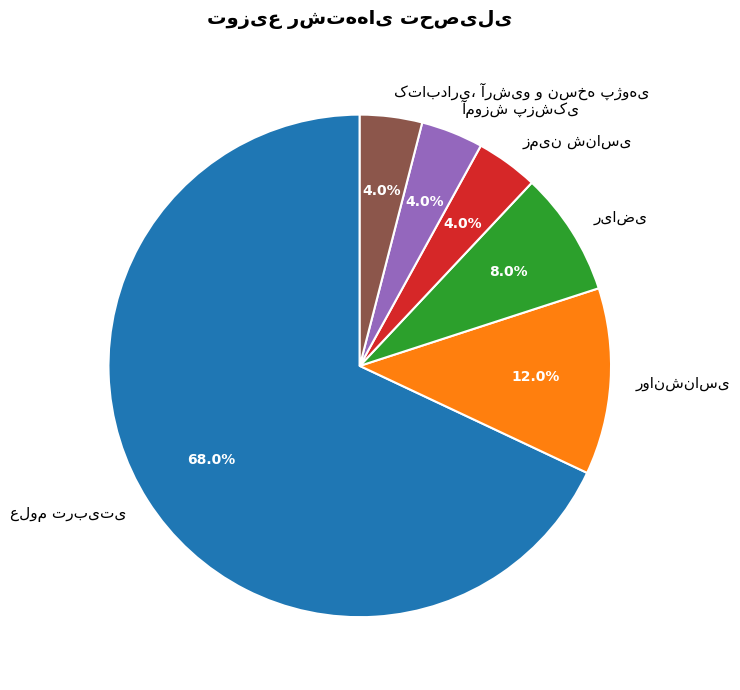

Does any single category account for the majority?

Yes